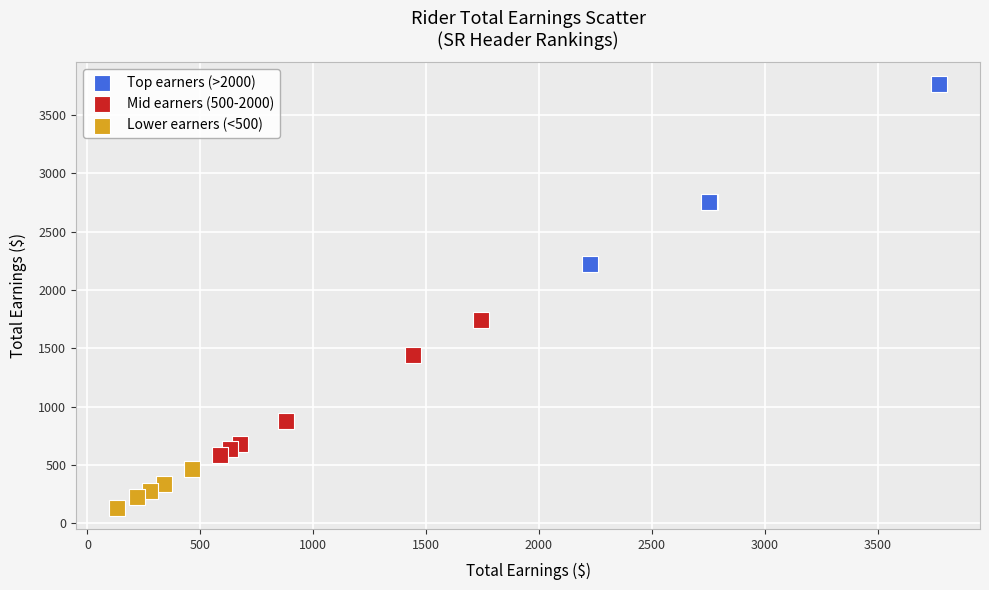

Which series contains the lowest Y value?

Lower earners (<500)